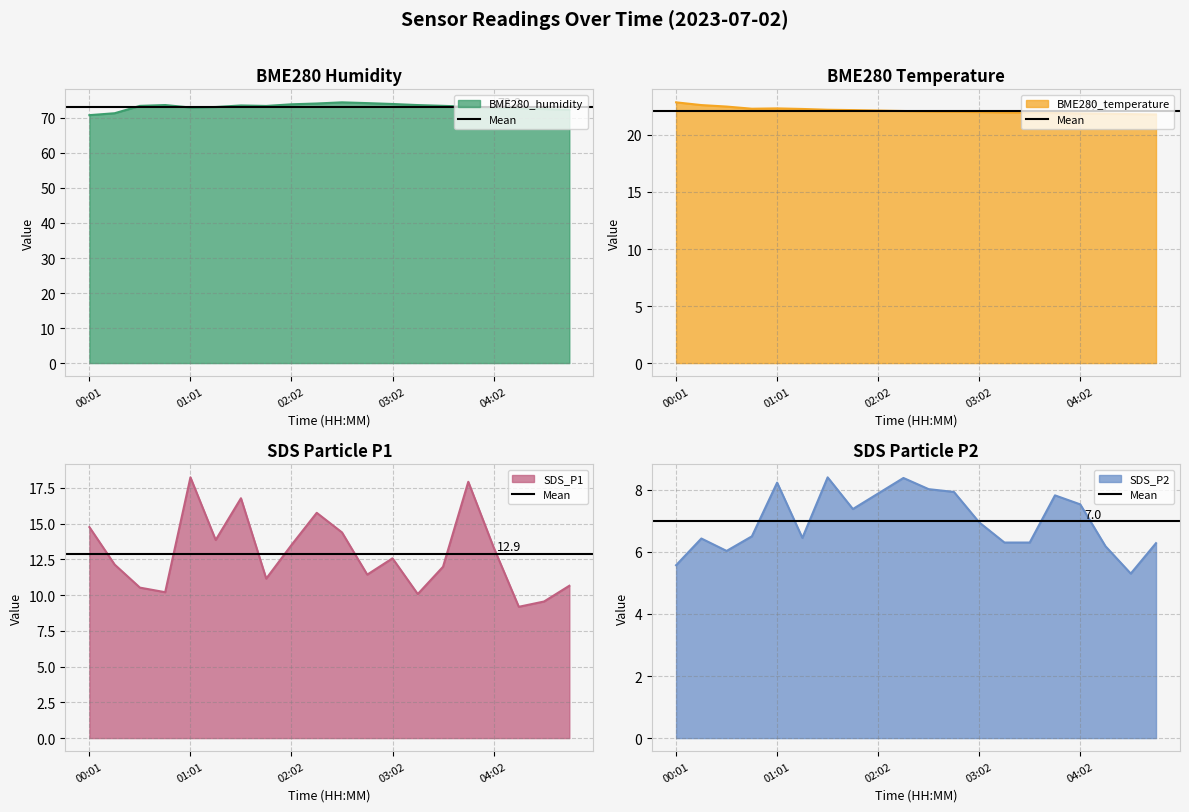

What is the label of the 19th point from the right?

00:16